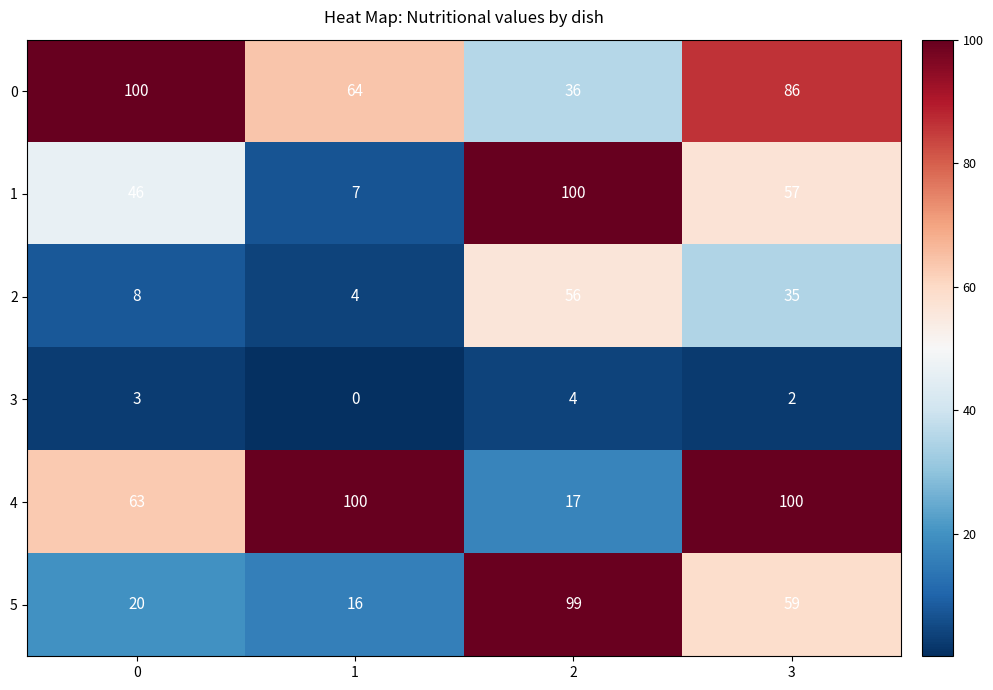

Read the 1 value at 0.

46